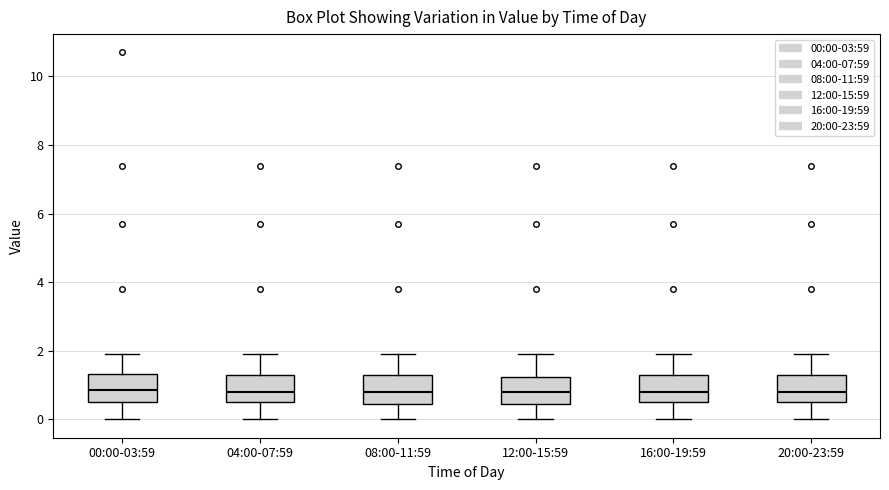

Reading left to right, transcribe this box plot: for each box, give where its median line is, the range the box spans, and where its two whiskers end, as read against the y-axis. The values are not printed on the chart, so give them approximately, as read against the axis.

00:00-03:59: median 0.8, box 0.6 to 1.4, whiskers 0.0 to 2.0
04:00-07:59: median 0.8, box 0.6 to 1.4, whiskers 0.0 to 2.0
08:00-11:59: median 0.8, box 0.4 to 1.4, whiskers 0.0 to 2.0
12:00-15:59: median 0.8, box 0.4 to 1.2, whiskers 0.0 to 2.0
16:00-19:59: median 0.8, box 0.6 to 1.4, whiskers 0.0 to 2.0
20:00-23:59: median 0.8, box 0.6 to 1.4, whiskers 0.0 to 2.0